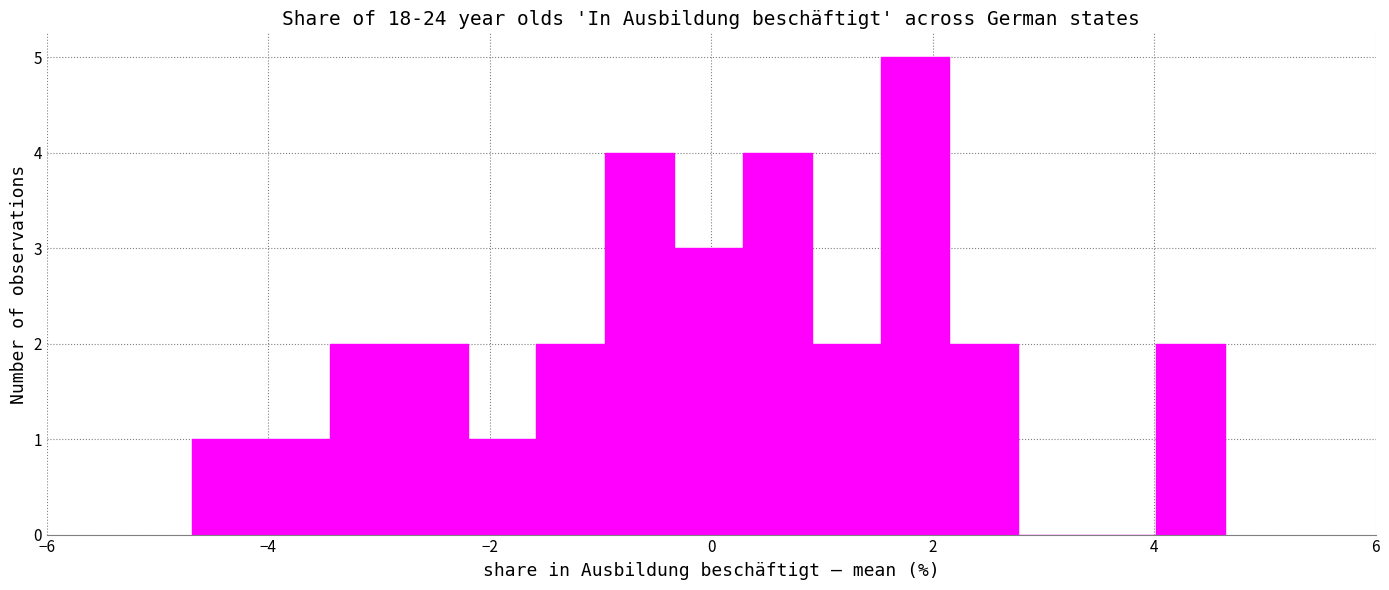

Around what value on the x-axis is the tallest bar? Give the approximate position of its centre, as read against the axis.

1.8